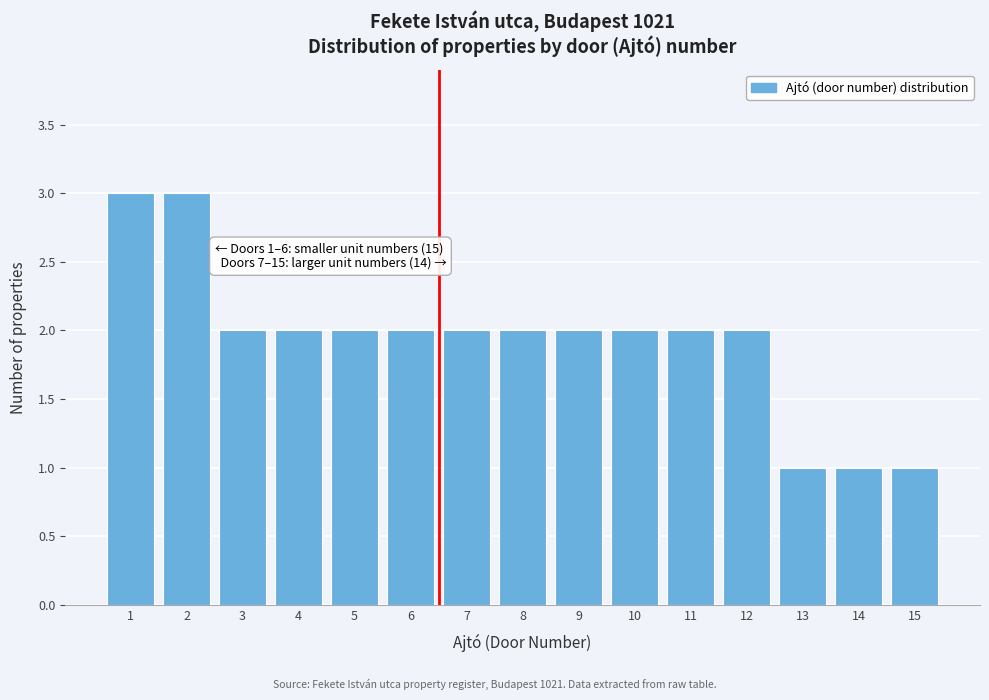

Reading right to left, what are all the values shown in this chart?

15=1	14=1	13=1	12=2	11=2	10=2	9=2	8=2	7=2	6=2	5=2	4=2	3=2	2=3	1=3